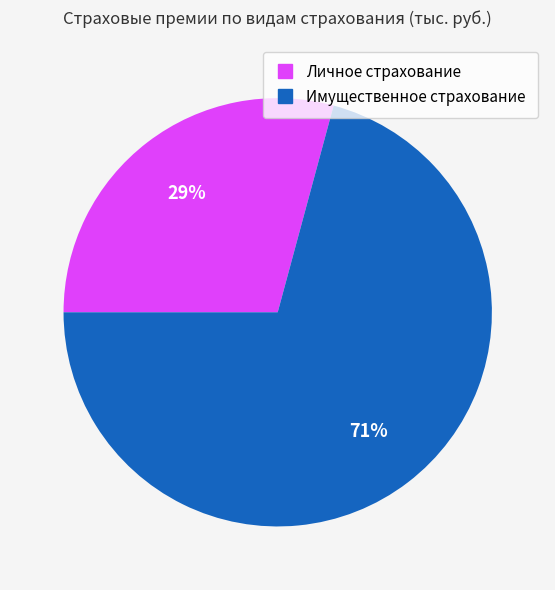

Does Имущественное страхование represent more than half of the total?

Yes